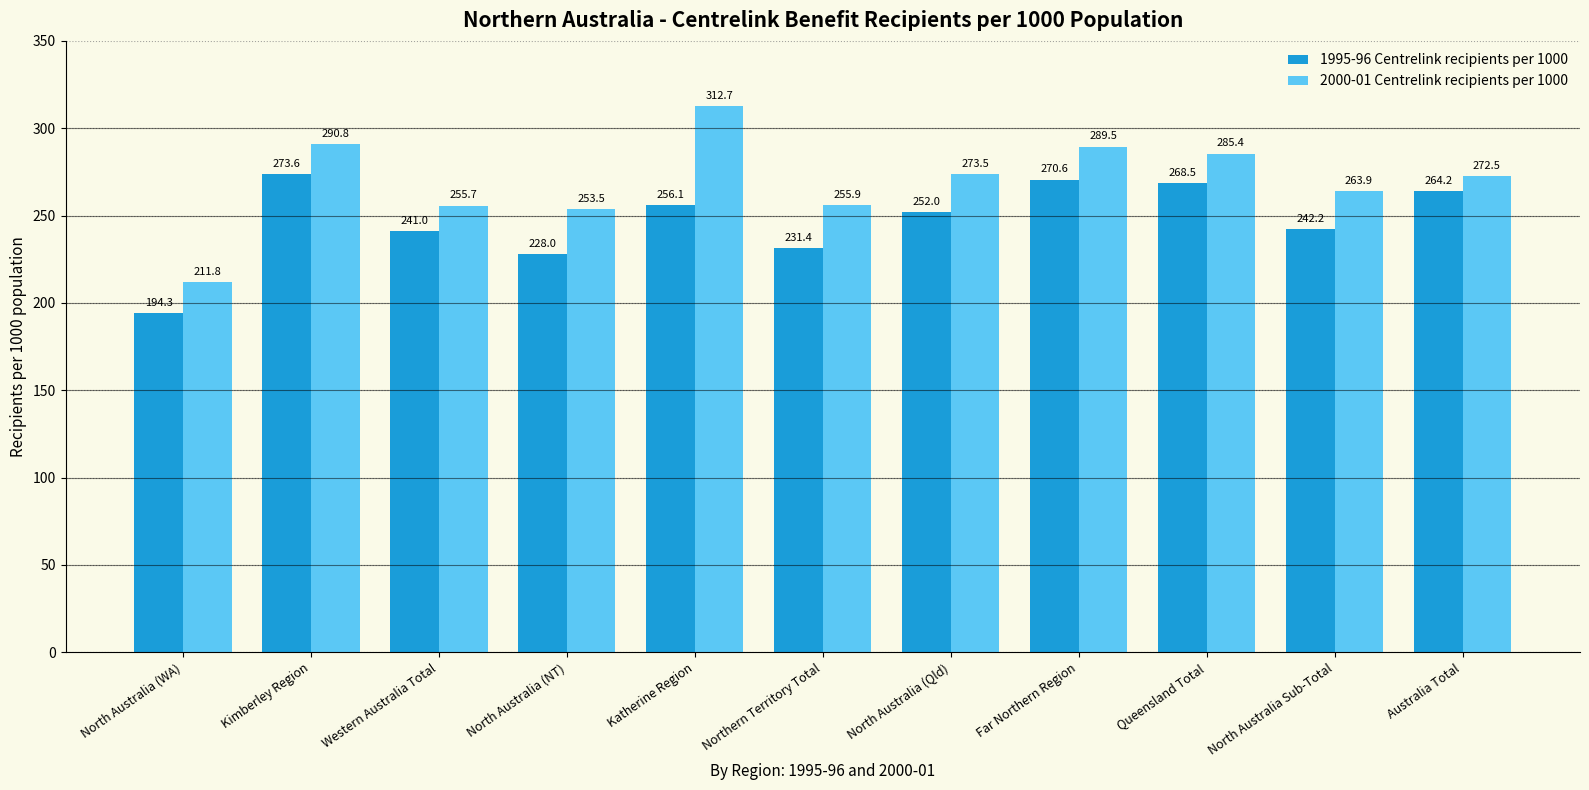

At which label does 2000-01 Centrelink recipients per 1000 first exceed 272?

Kimberley Region